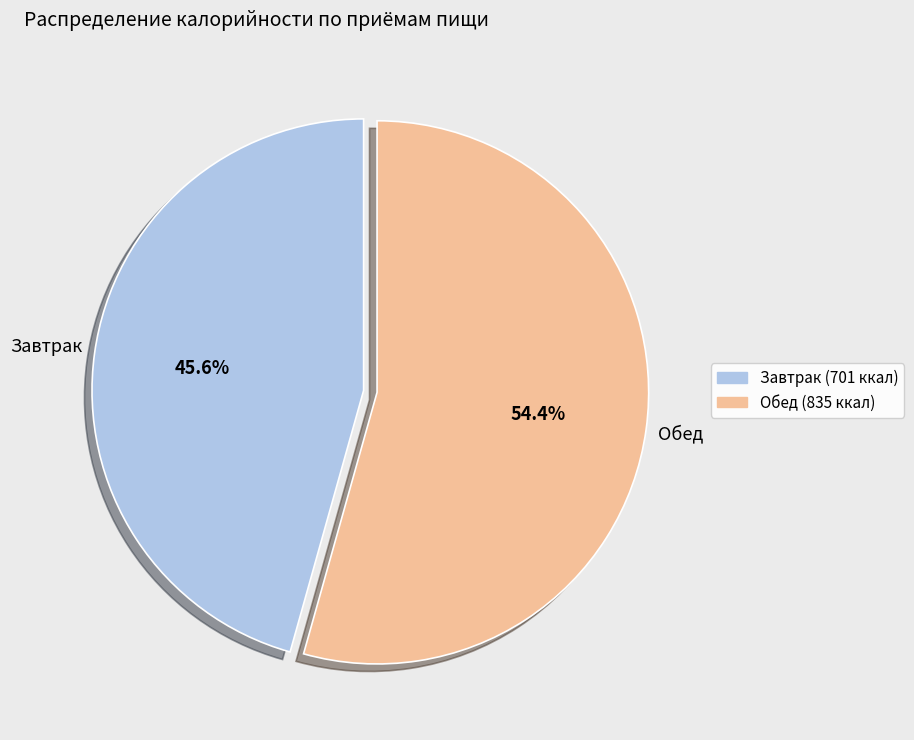

Is there a majority slice in this chart?

Yes